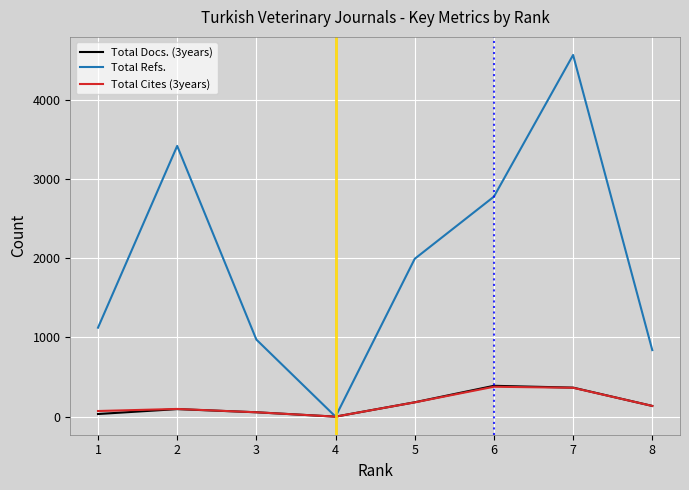

What is the difference between the highest and lowest values at 5?

1811